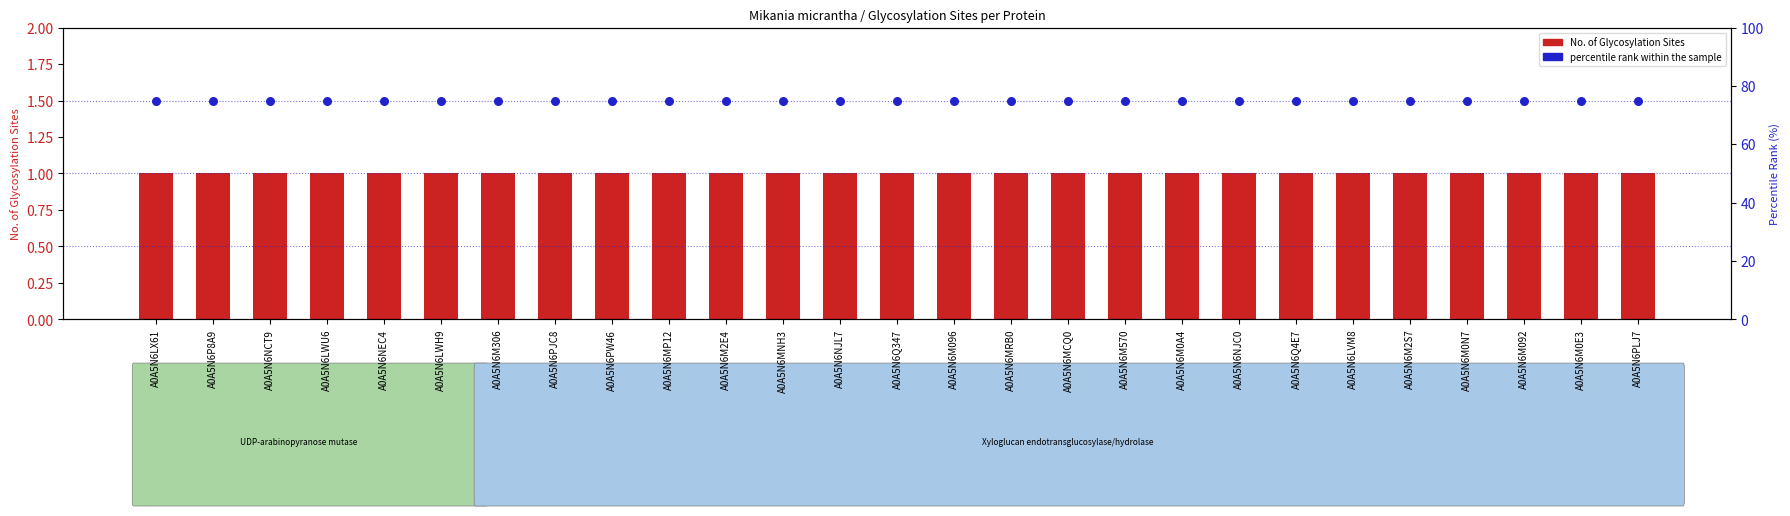

What are all the series names shown in the legend?

No. of Glycosylation Sites, percentile rank within the sample